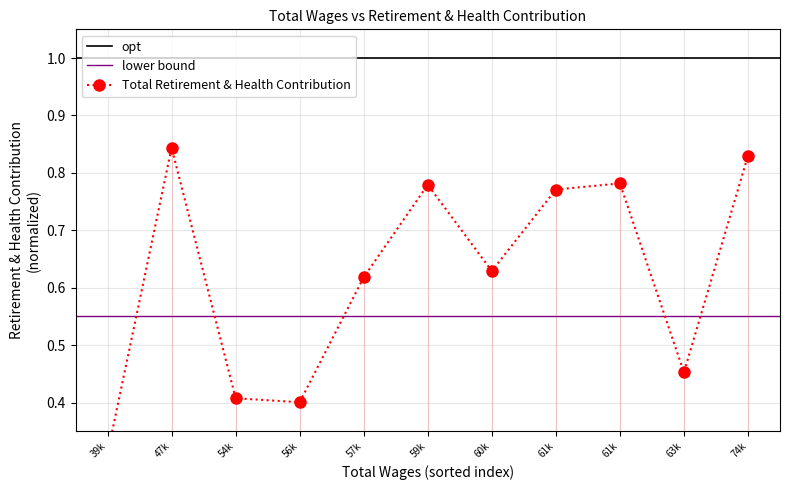

What is the average value?

0.6